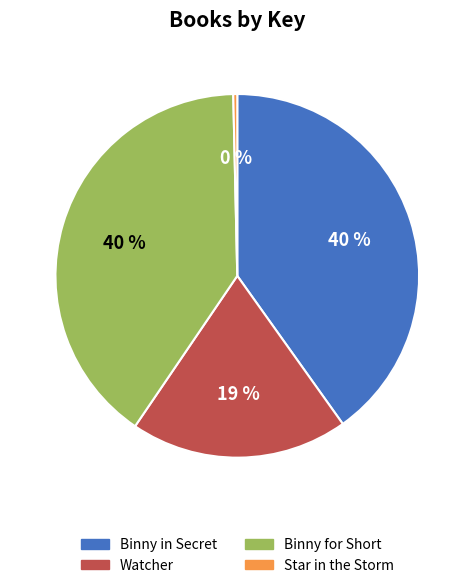

Is Binny for Short the majority of the pie?

No